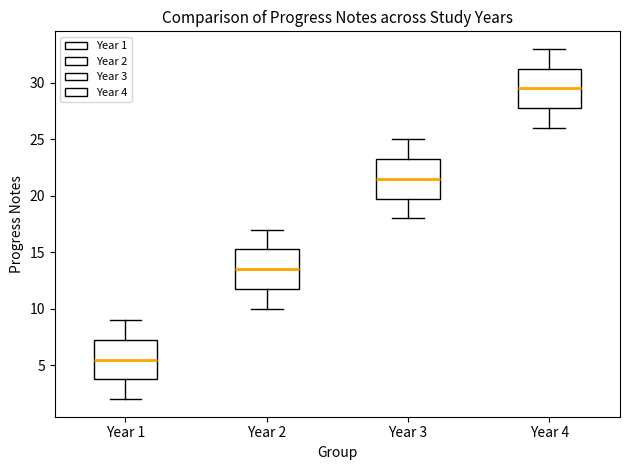

Reading left to right, transcribe this box plot: for each box, give where its median line is, the range the box spans, and where its two whiskers end, as read against the y-axis. The values are not printed on the chart, so give them approximately, as read against the axis.

Year 1: median 5.5, box 4.0 to 7.5, whiskers 2.0 to 9.0
Year 2: median 13.5, box 12.0 to 15.5, whiskers 10.0 to 17.0
Year 3: median 21.5, box 20.0 to 23.5, whiskers 18.0 to 25.0
Year 4: median 29.5, box 28.0 to 31.5, whiskers 26.0 to 33.0